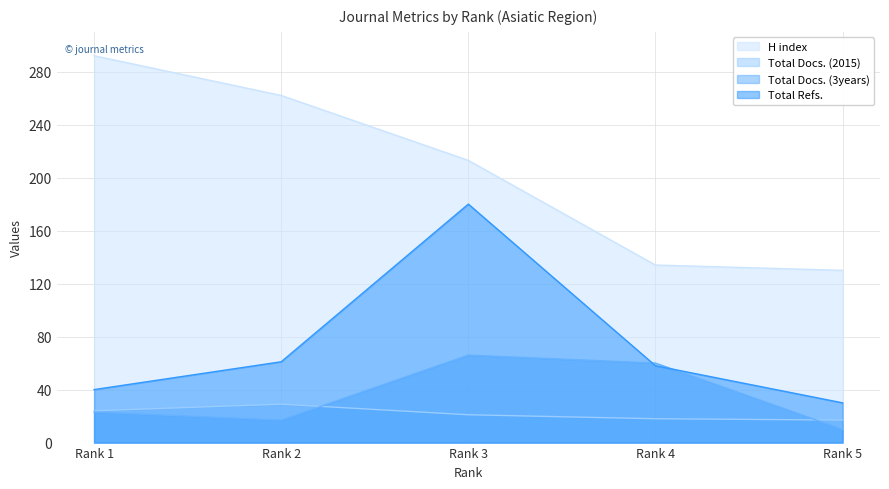

What is the average value of the H index series?

206